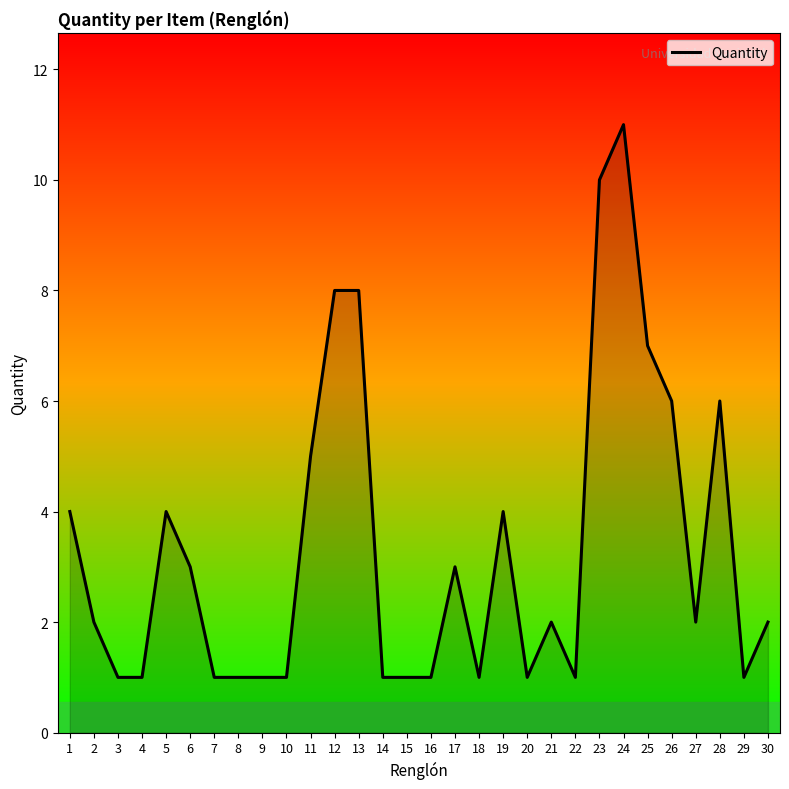

At which category does the chart reach its peak across all series?

24